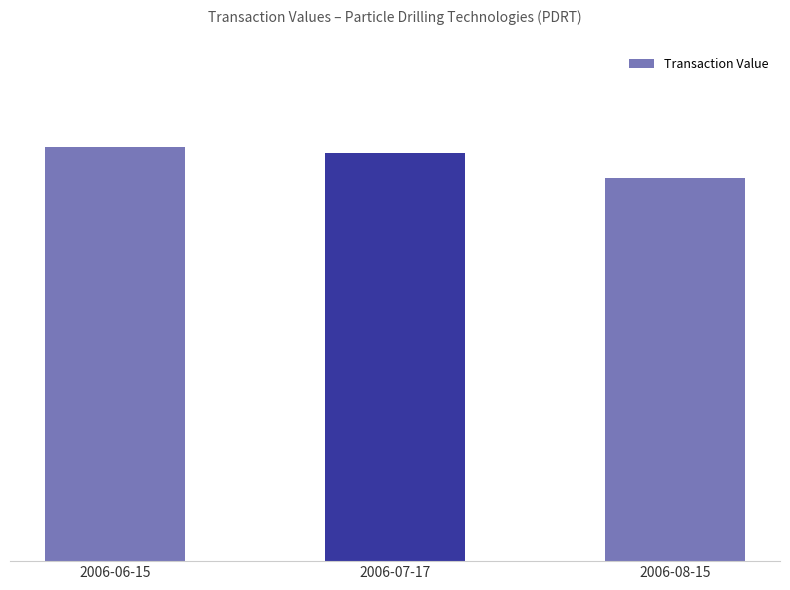

Reading right to left, list all the values displayed in this chart.

2006-08-15=14900	2006-07-17=15850	2006-06-15=16100